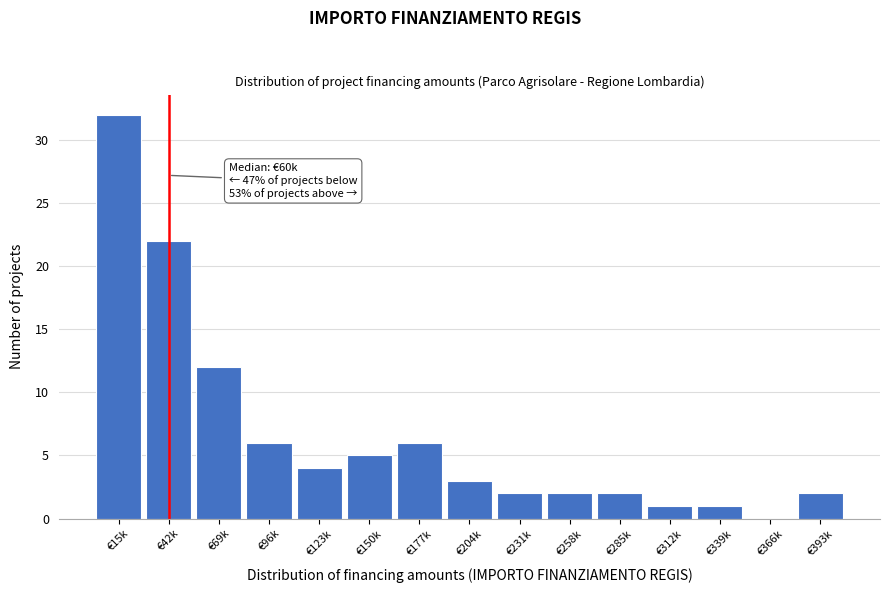

Reading left to right, transcribe all the data shown in this chart.

€15k=32	€42k=22	€69k=12	€96k=6	€123k=4	€150k=5	€177k=6	€204k=3	€231k=2	€258k=2	€285k=2	€312k=1	€339k=1	€366k=0	€393k=2